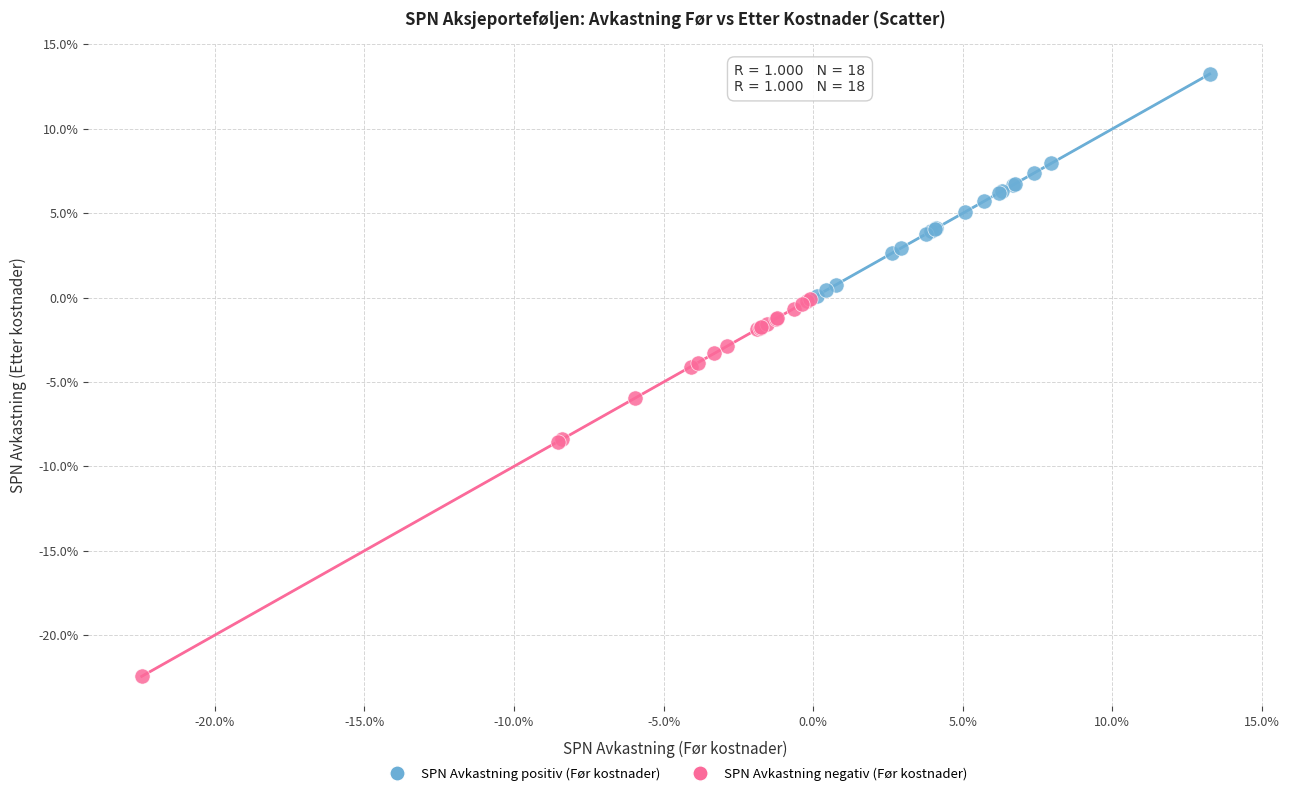

Which series reaches the minimum Y coordinate?

SPN Avkastning negativ (Før kostnader)